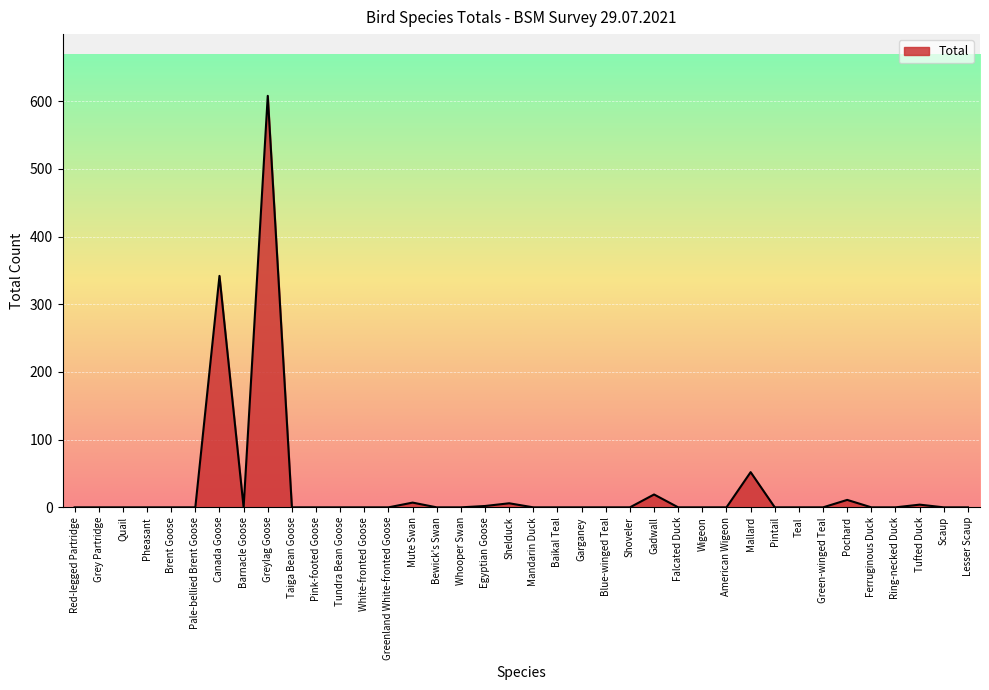

True or false: the data has more than 1 interior local peaks.

True